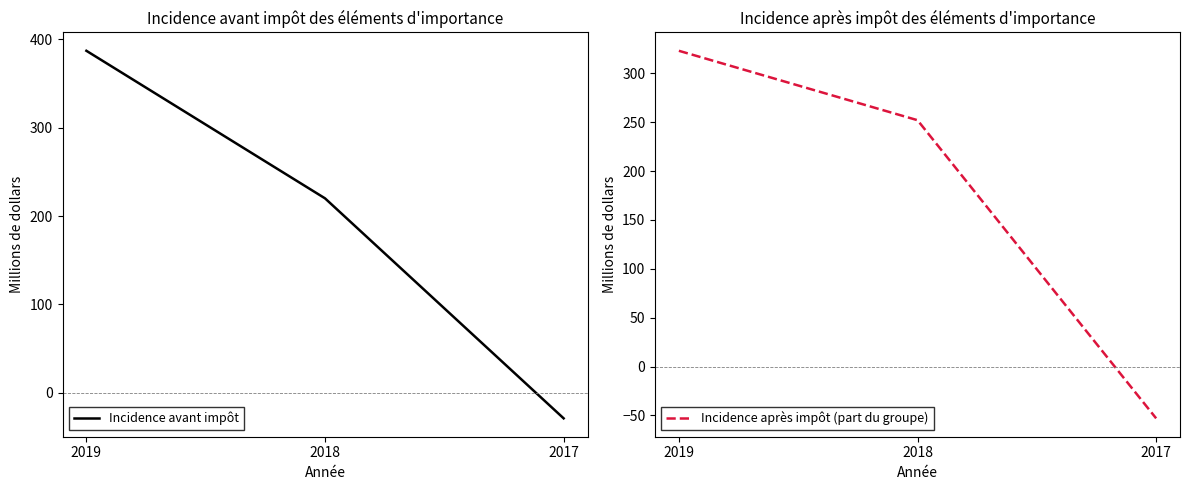

What is the difference between the maximum and minimum values in the Incidence avant impôt series?

416